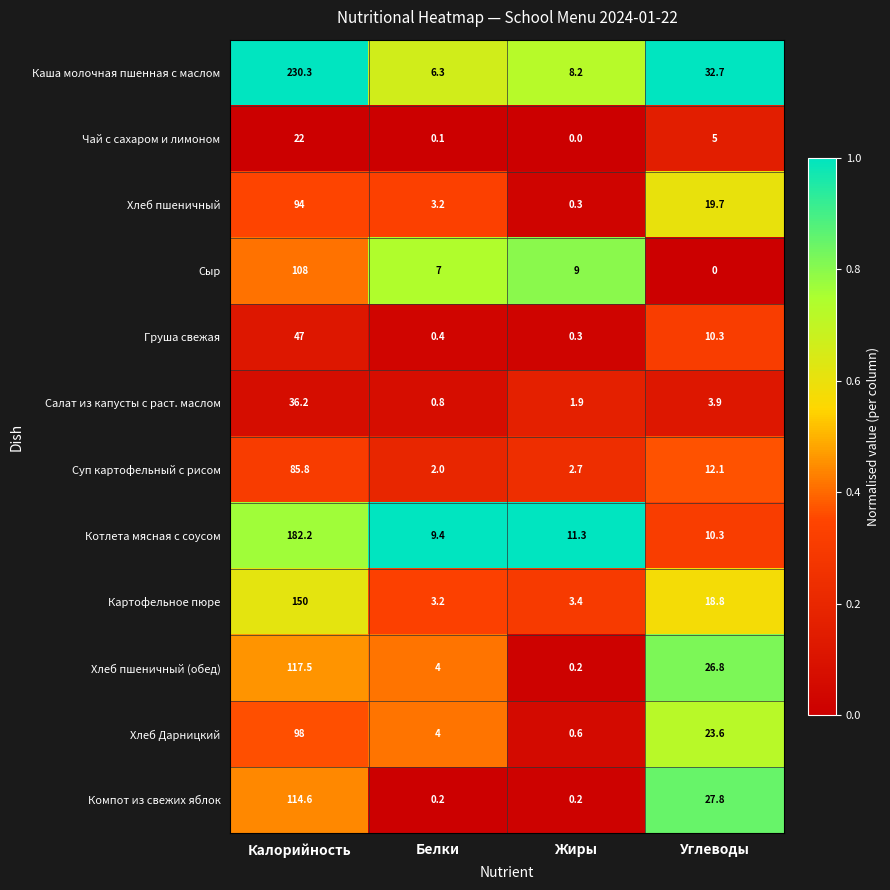

What is the approximate value of Хлеб Дарницкий at Жиры?

0.6